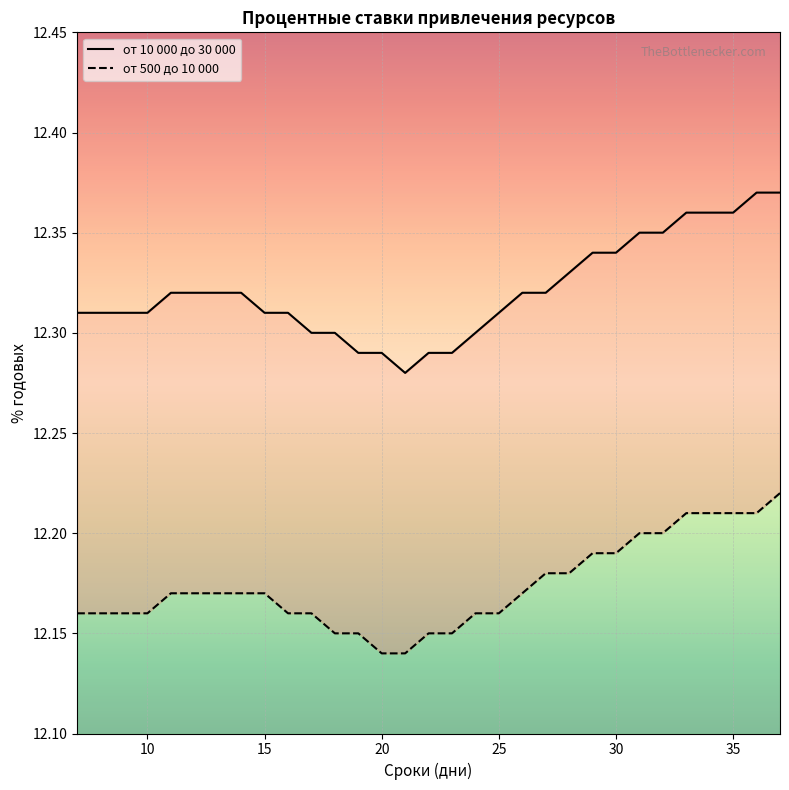

Is this an area chart (filled region under the line)?

No